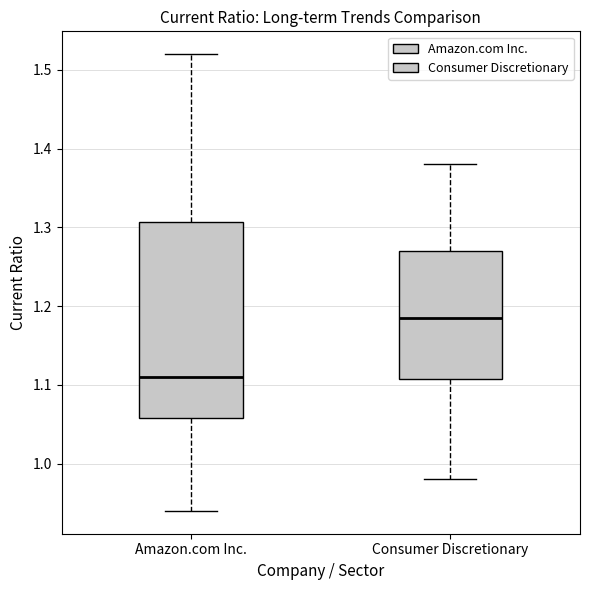

Where is the upper edge of the box for Amazon.com Inc. on the y-axis? The values are not printed on the chart, so give them approximately, as read against the axis.

1.31